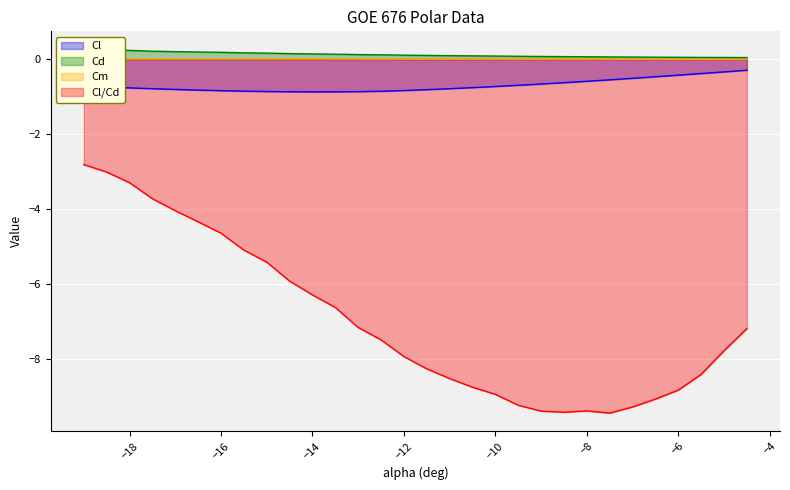

The Cl/Cd series shows -2.1 at −8. True or false?

False